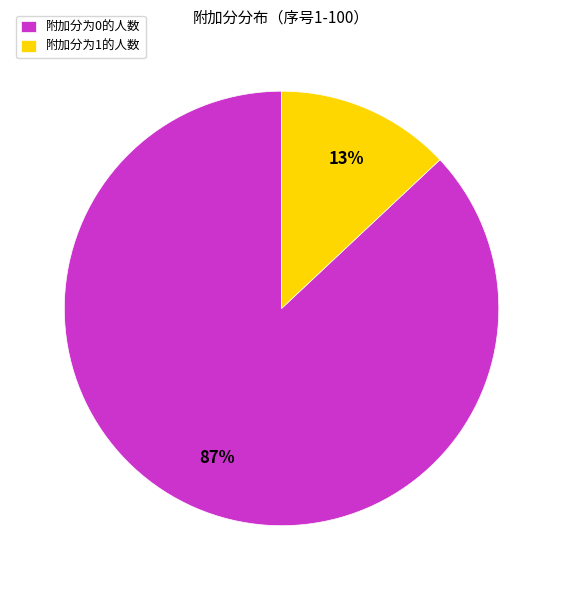

Count the number of slices in the pie.

2